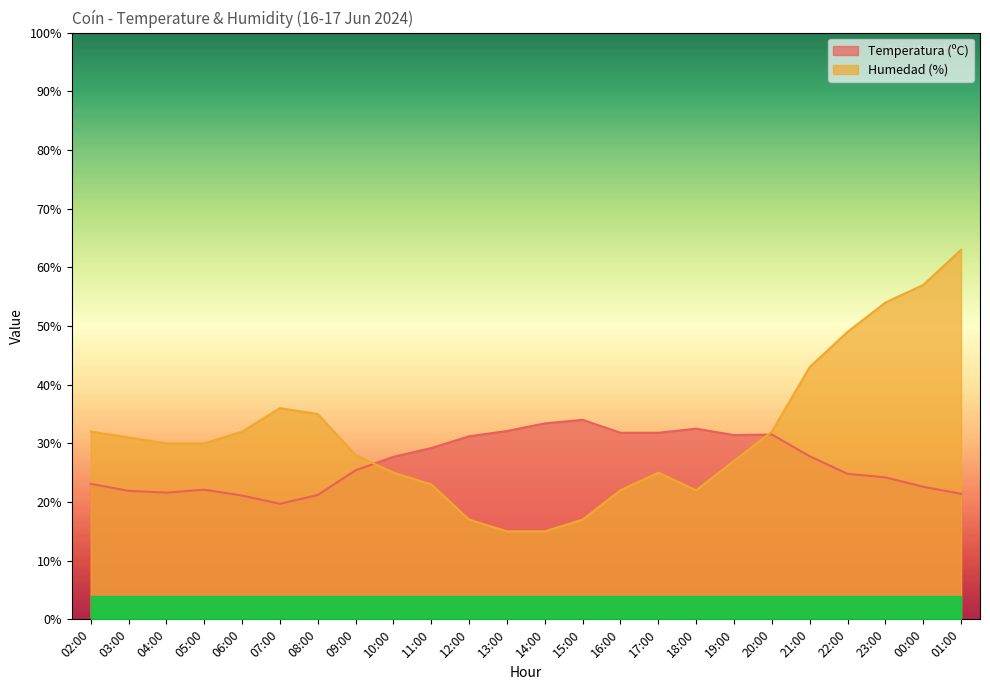

At which label does Humedad (%) first exceed 30?

02:00